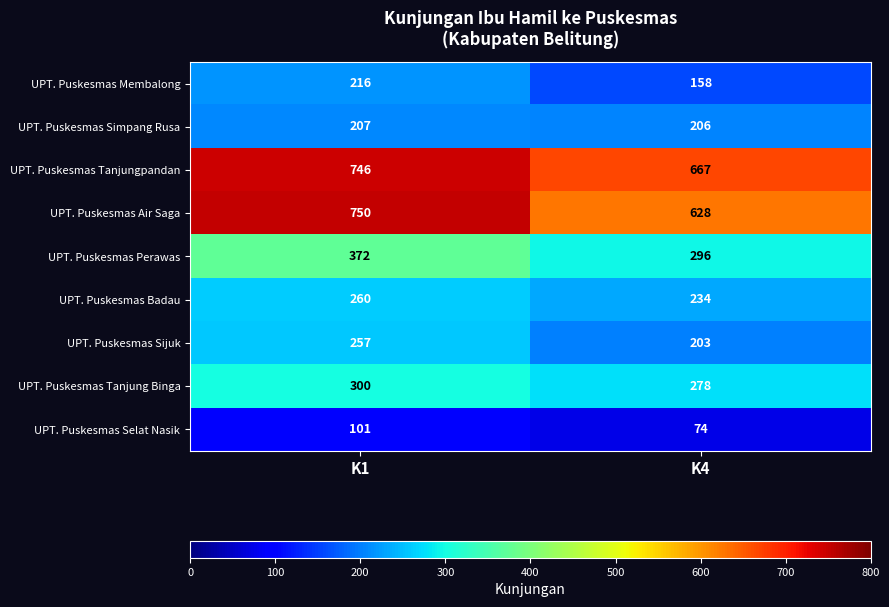

At which category does the chart reach its minimum across all series?

K4